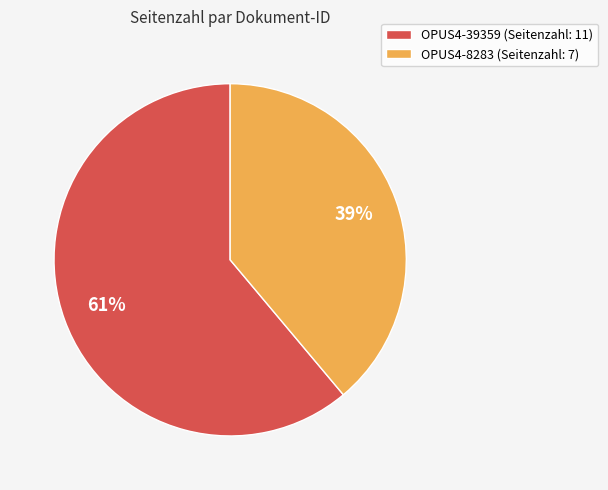

Count the number of slices in the pie.

2